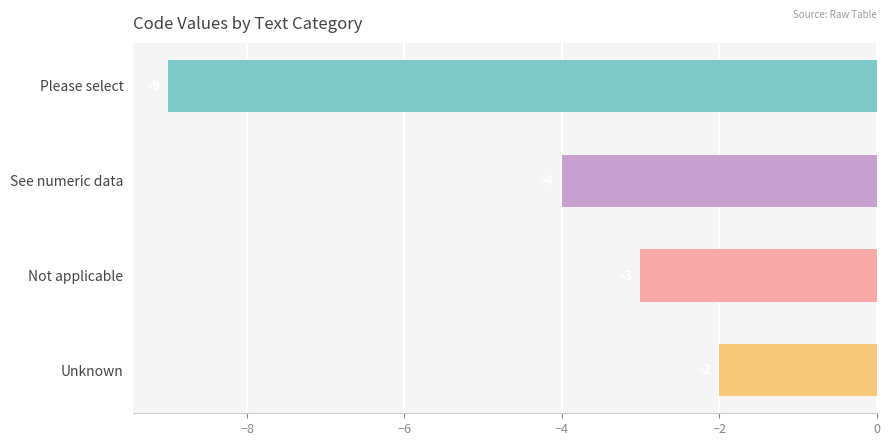

Which label corresponds to the largest value in the chart?

Unknown